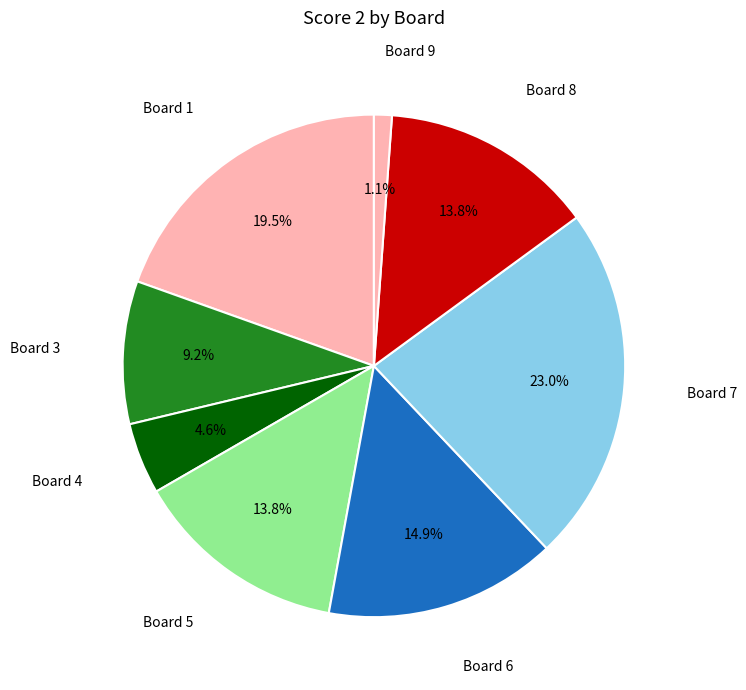

What is the largest slice in the pie chart?

Board 7